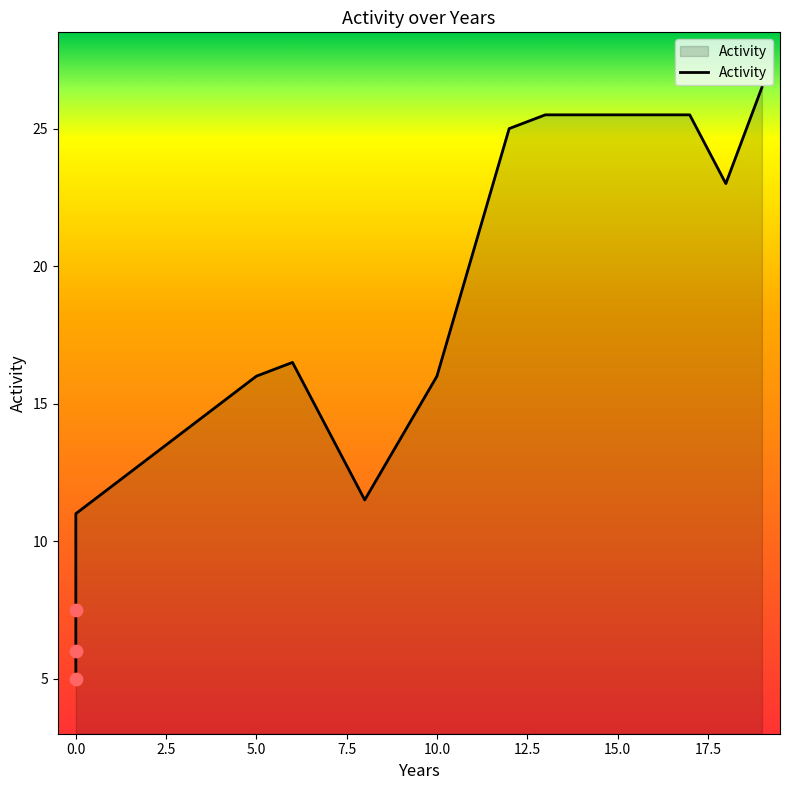

Approximately how many times larger is the value at 5 compared to 0?

2.1